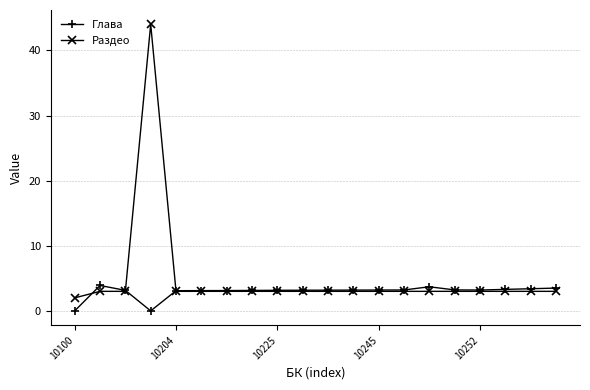

What is the maximum value for Раздео?

44.0